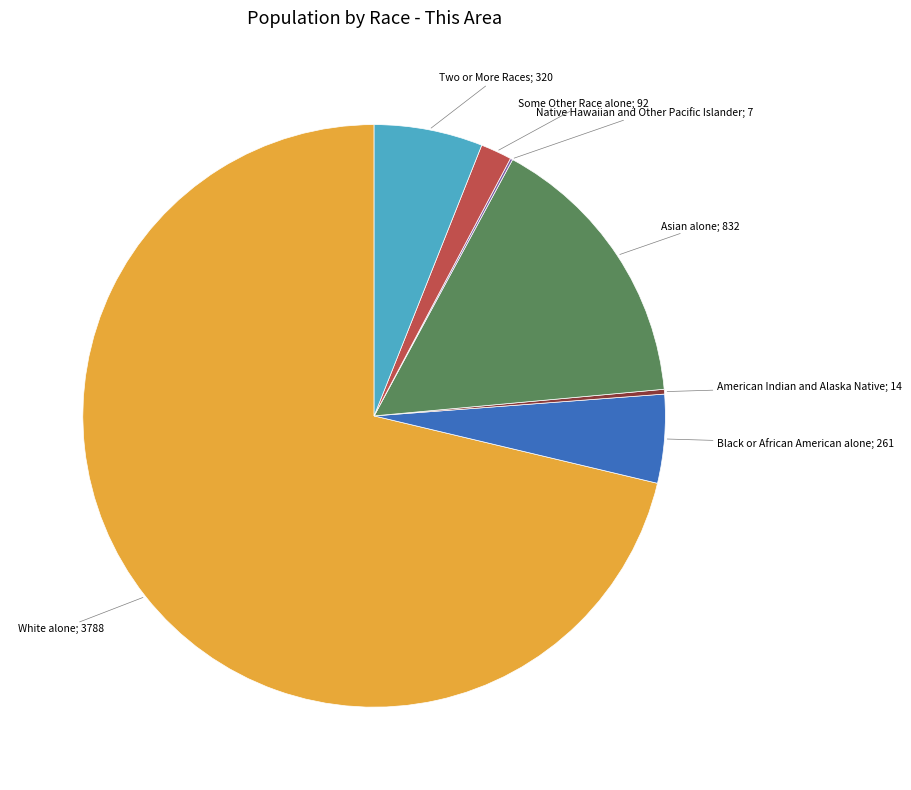

Do Some Other Race alone; 92 and Asian alone; 832 together represent more than half of the pie?

No